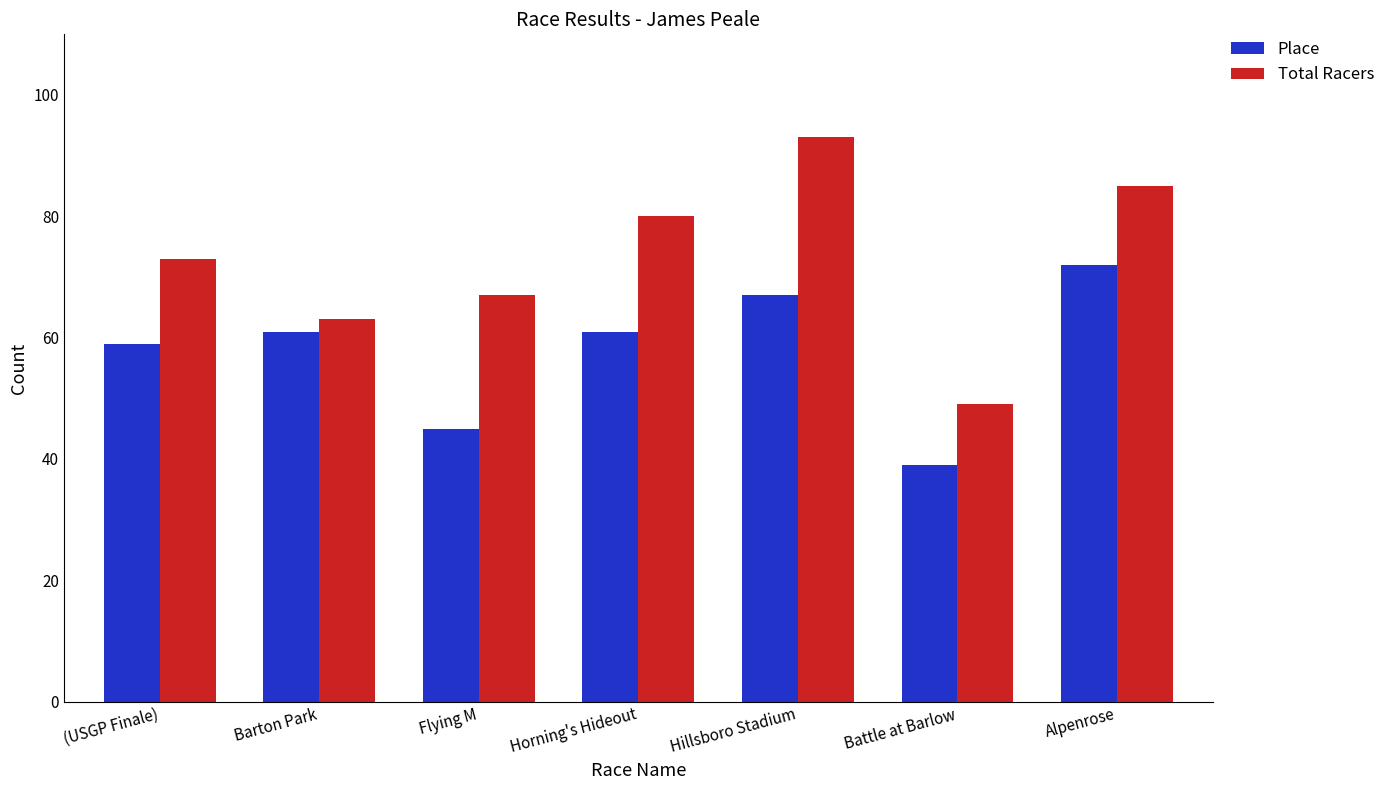

At which category does the chart reach its peak across all series?

Hillsboro Stadium